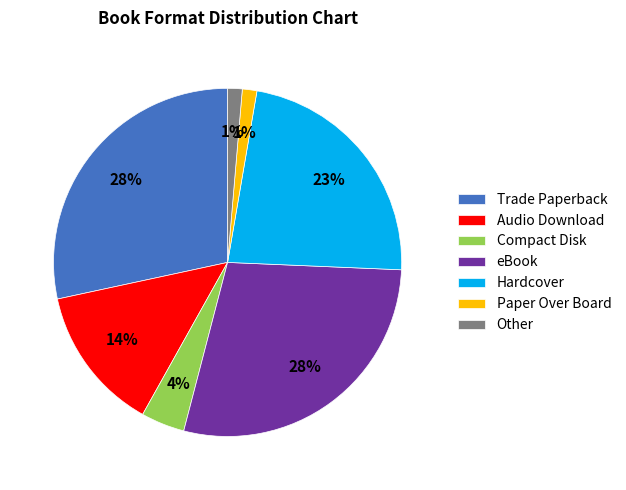

To the nearest percent, what portion does Trade Paperback represent?

28%